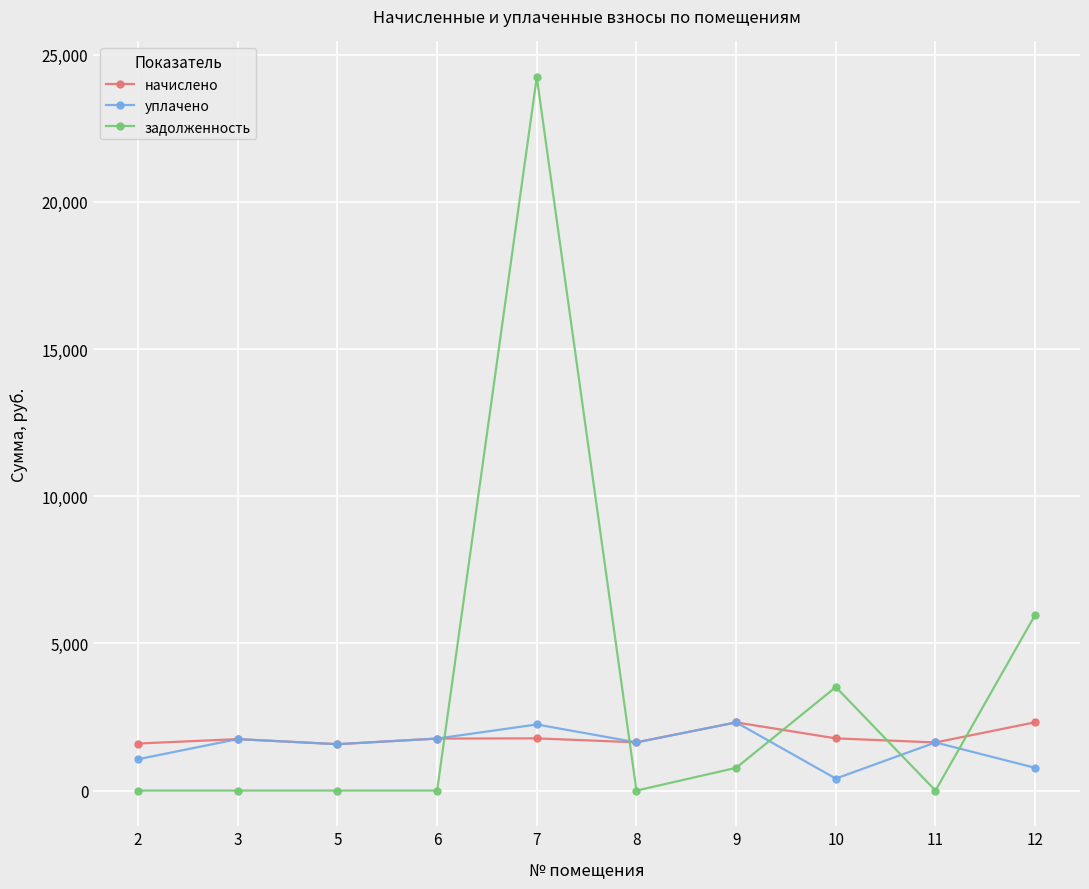

True or false: начислено and задолженность cross at least once.

True